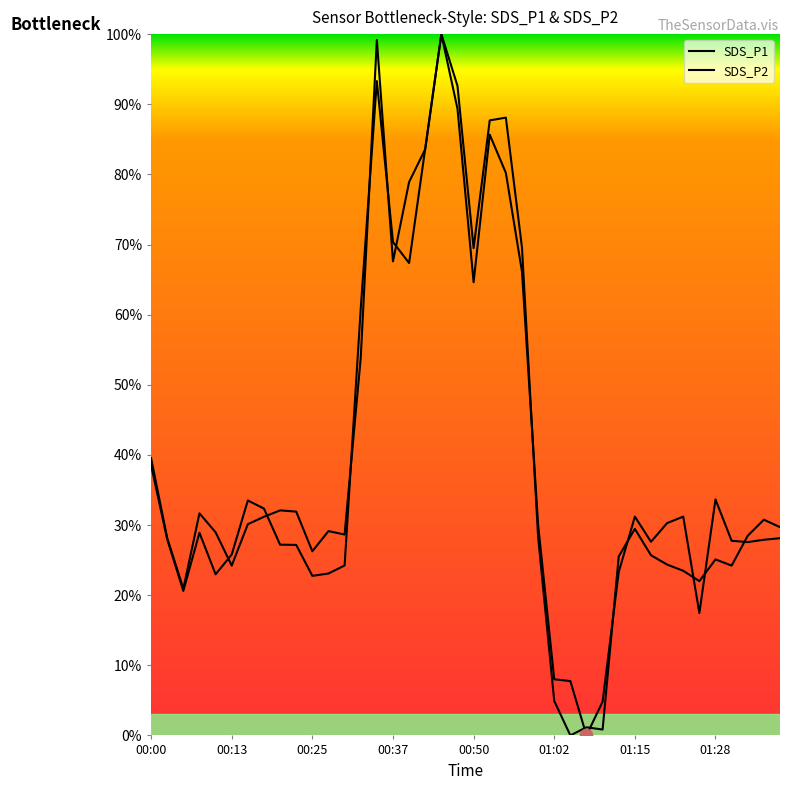

What is the total value across all series at 01:15?

0.6